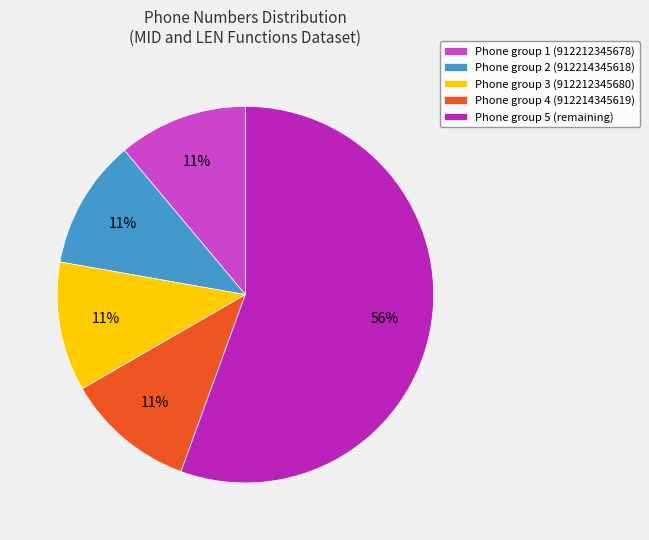

How many slices are in this pie chart?

5